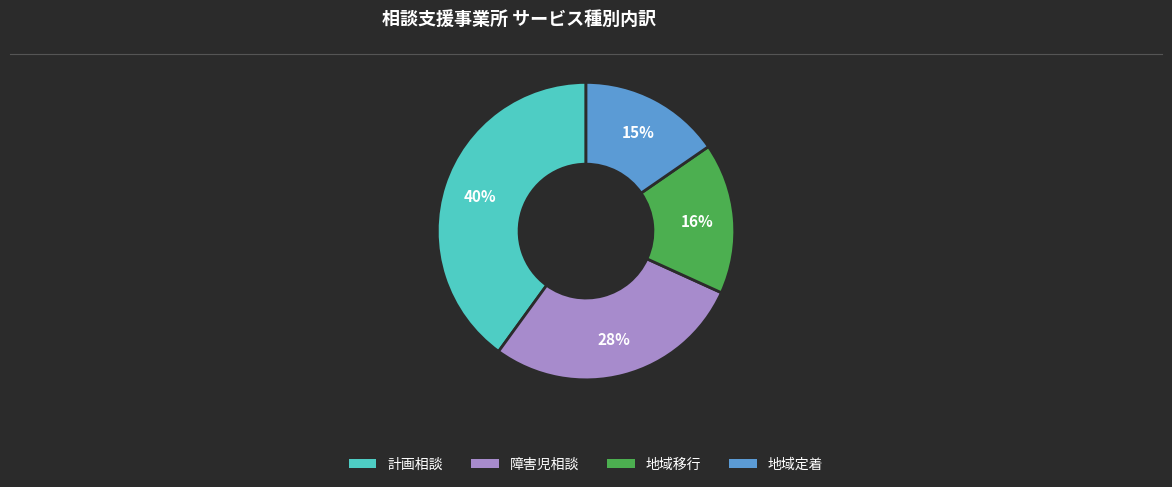

Approximately how many times larger is the value at 地域移行 compared to 障害児相談?

0.6